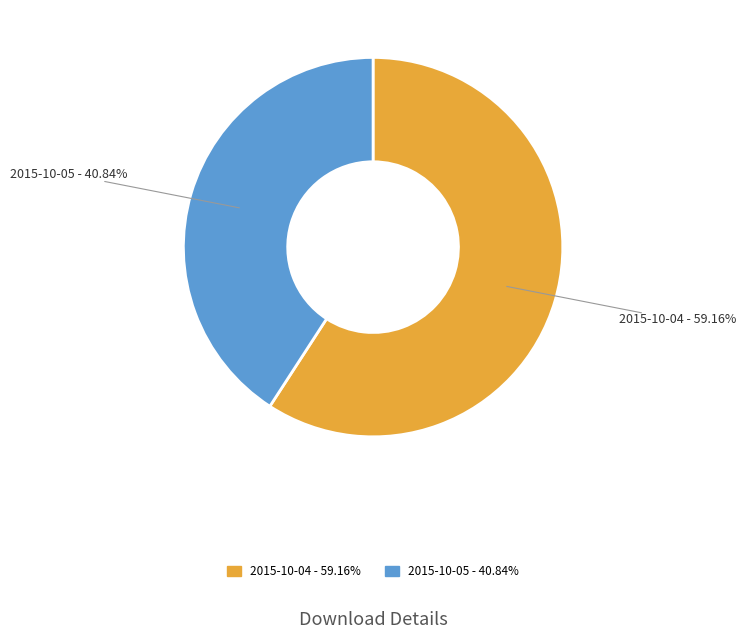

How much of the chart is everything except 2015-10-05?

59.2%